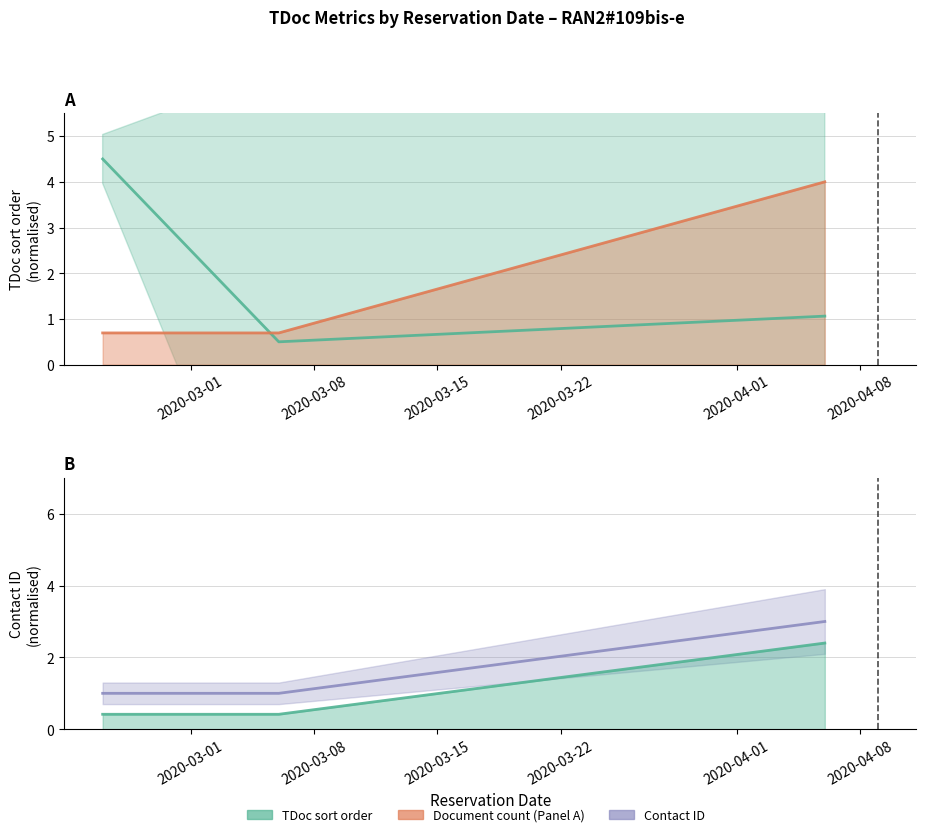

Is the value of Document count at 2020-03-08 greater than the value of TDoc sort order at 2020-03-08?

No